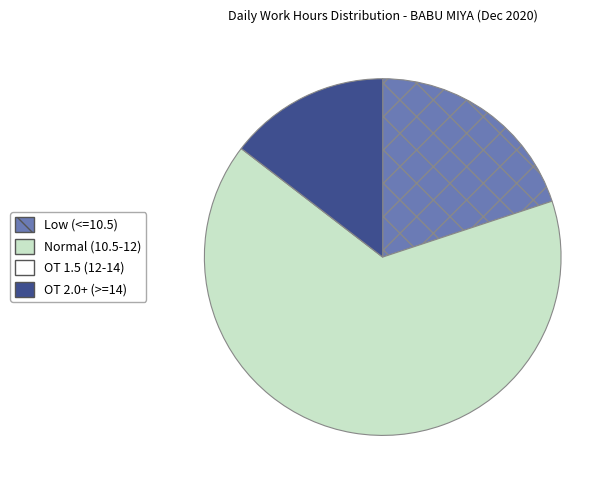

Is there a majority slice in this chart?

Yes